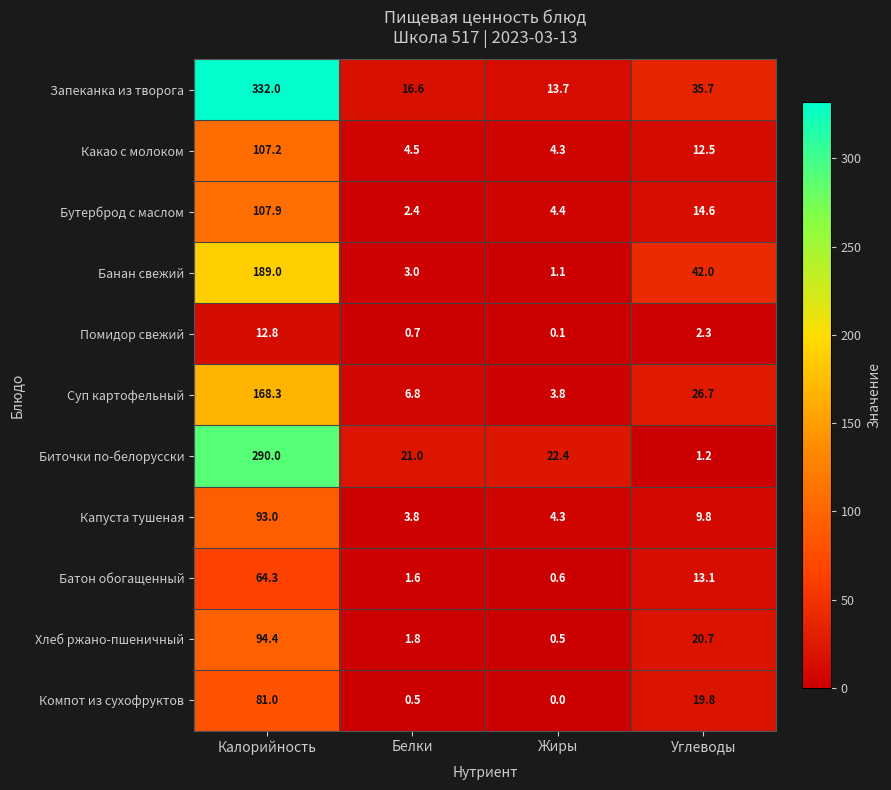

The Банан свежий series shows 3.0 at Белки. True or false?

True